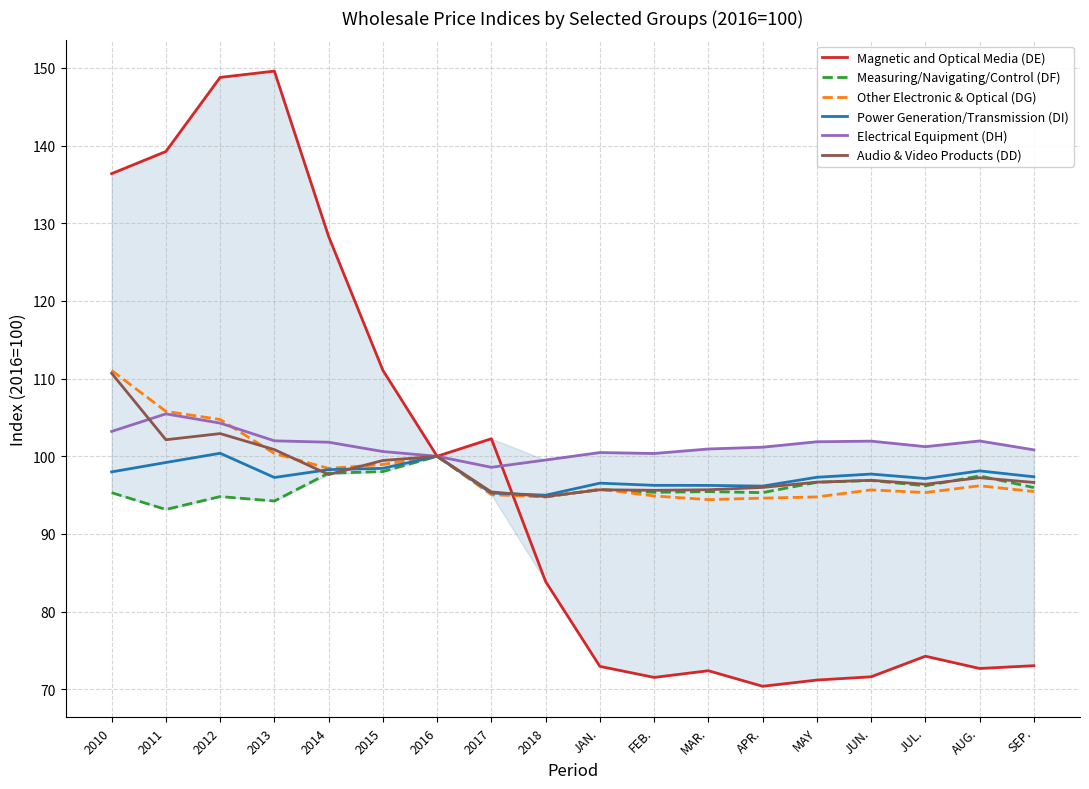

Between 2010 and JUN., which series saw the biggest shift?

Magnetic and Optical Media (DE)